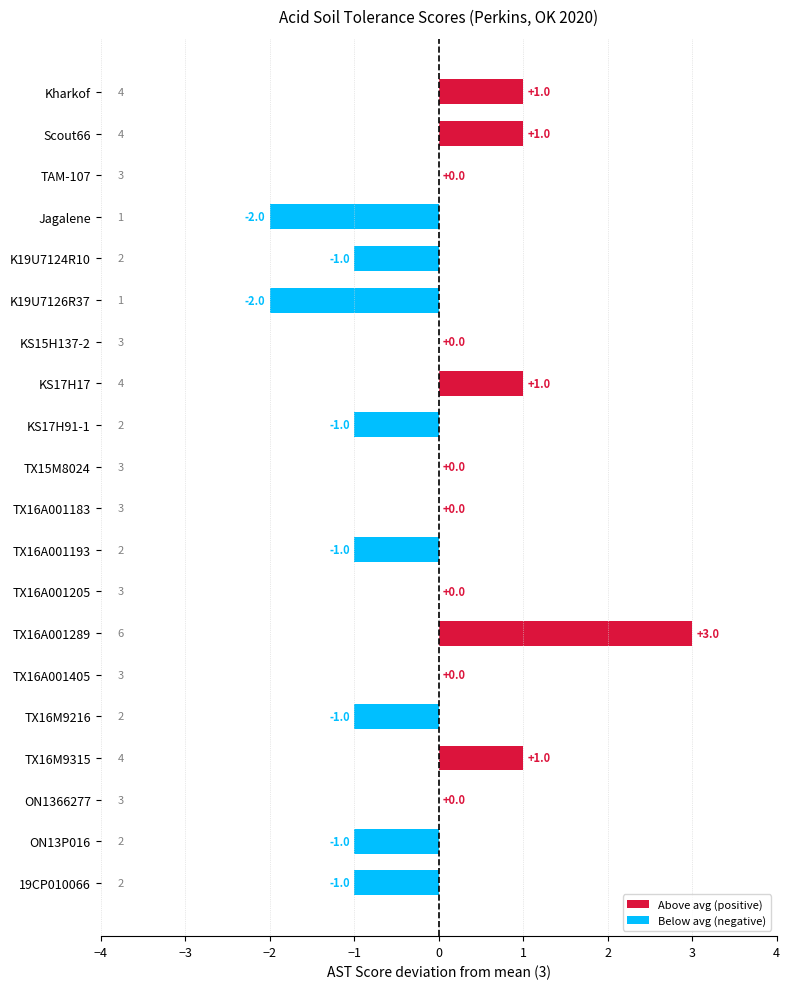

The value at TX16M9315 is 1. True or false?

True